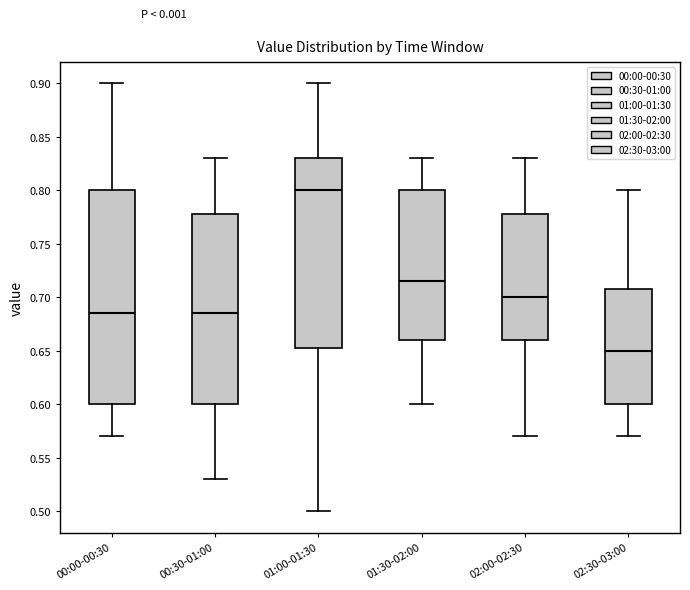

Reading left to right, read every box against the y-axis: the position of its median line, the range the box covers, and the ends of its whiskers. The values are not printed on the chart, so give them approximately, as read against the axis.

00:00-00:30: median 0.685, box 0.600 to 0.800, whiskers 0.570 to 0.900
00:30-01:00: median 0.685, box 0.600 to 0.780, whiskers 0.530 to 0.830
01:00-01:30: median 0.800, box 0.655 to 0.830, whiskers 0.500 to 0.900
01:30-02:00: median 0.715, box 0.660 to 0.800, whiskers 0.600 to 0.830
02:00-02:30: median 0.700, box 0.660 to 0.780, whiskers 0.570 to 0.830
02:30-03:00: median 0.650, box 0.600 to 0.710, whiskers 0.570 to 0.800